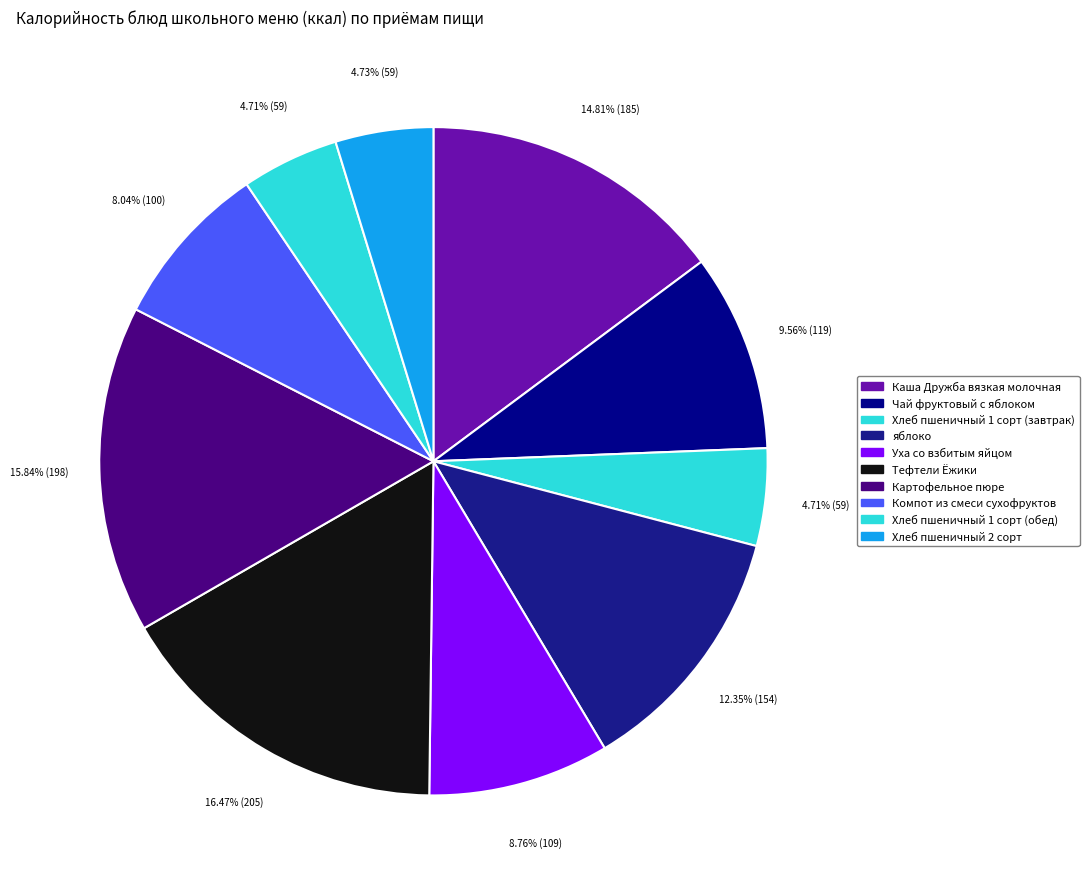

Which slice is the smallest?

Хлеб пшеничный 1 сорт (завтрак)